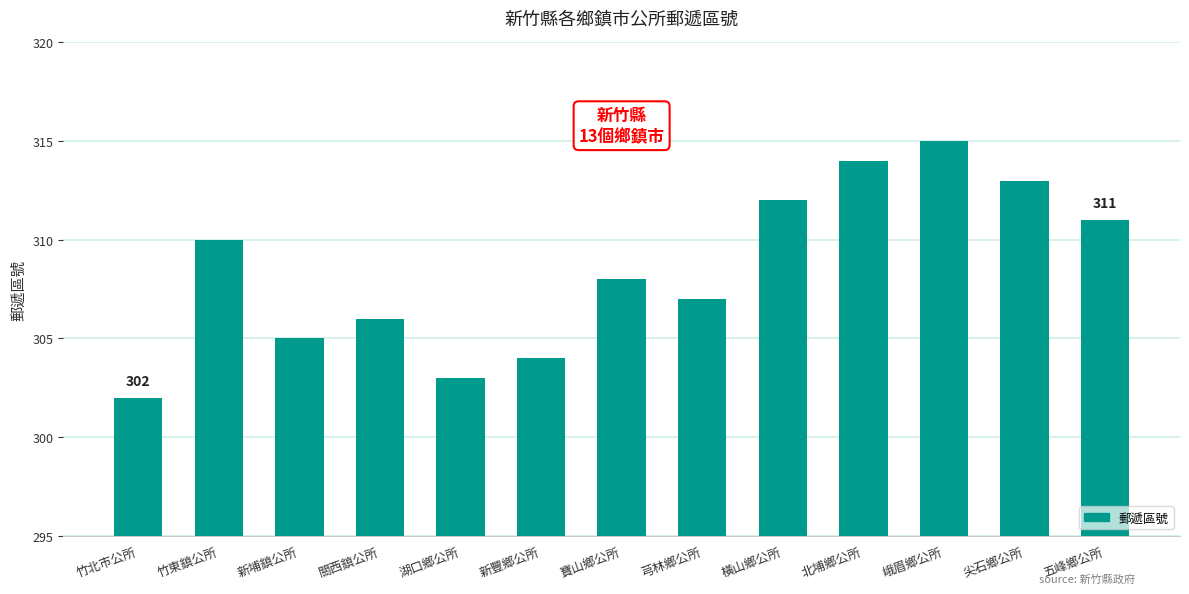

Reading left to right, what are all the values shown in this chart?

302	310	305	306	303	304	308	307	312	314	315	313	311